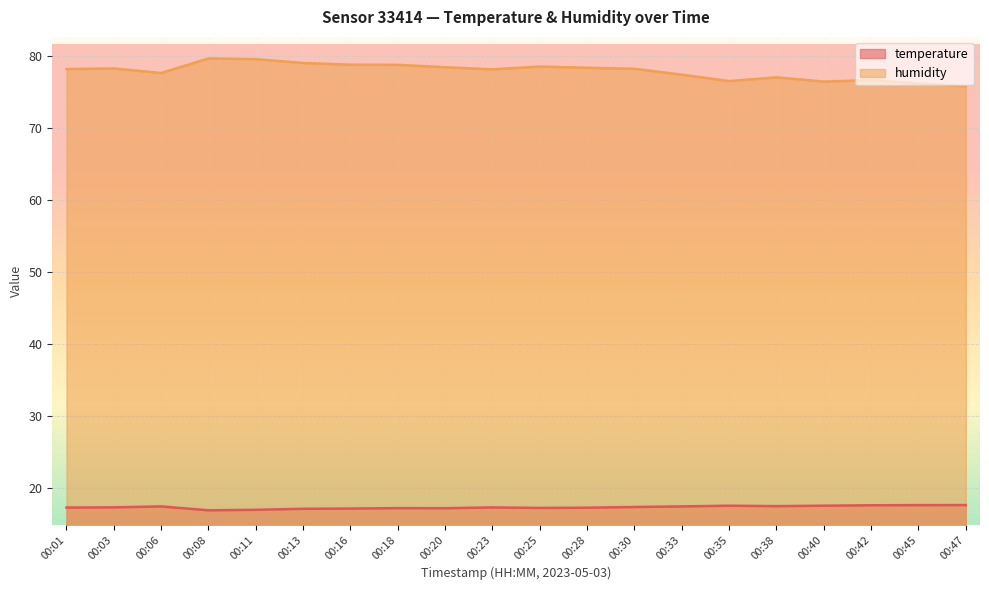

What is the greatest value displayed?

79.7